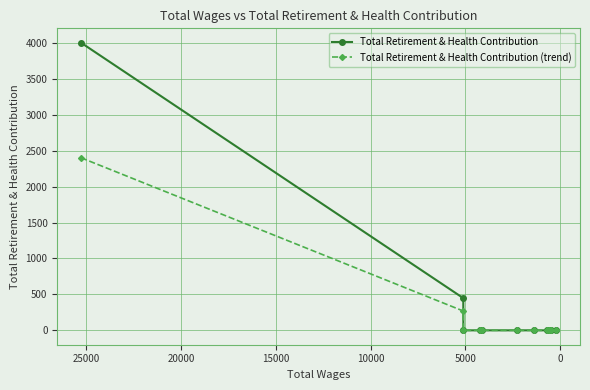

Which category has the lowest value in the Total Retirement & Health Contribution series?

5000